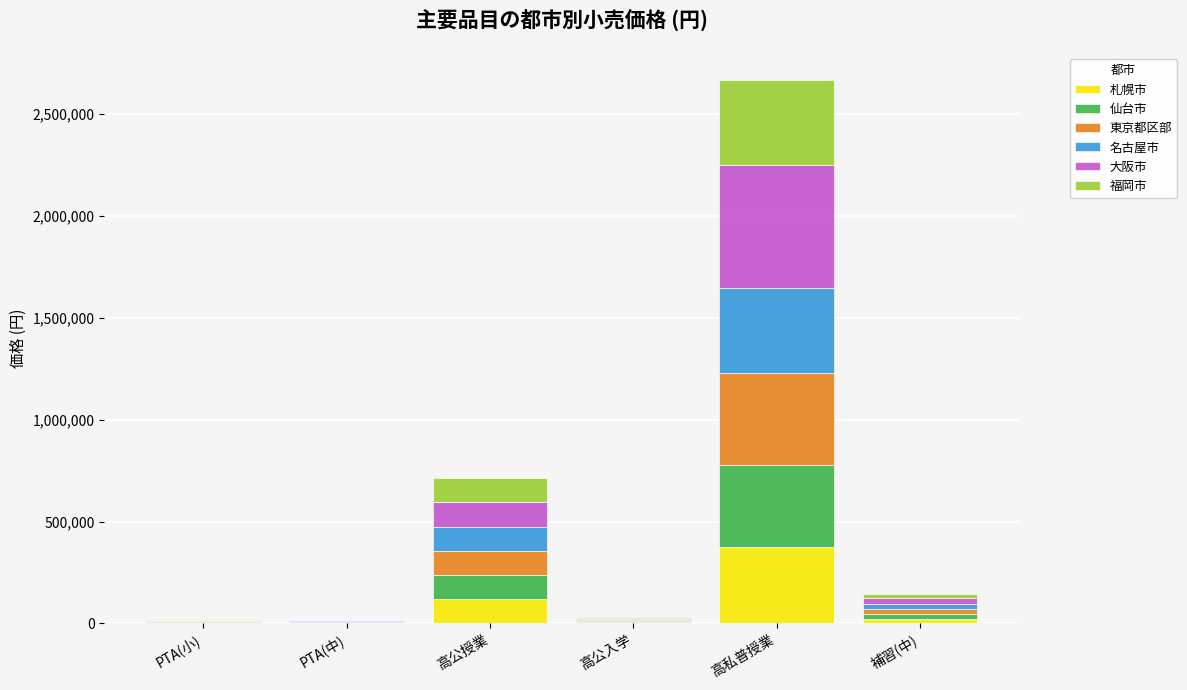

At which category is the sum across all series the highest?

高私普授業